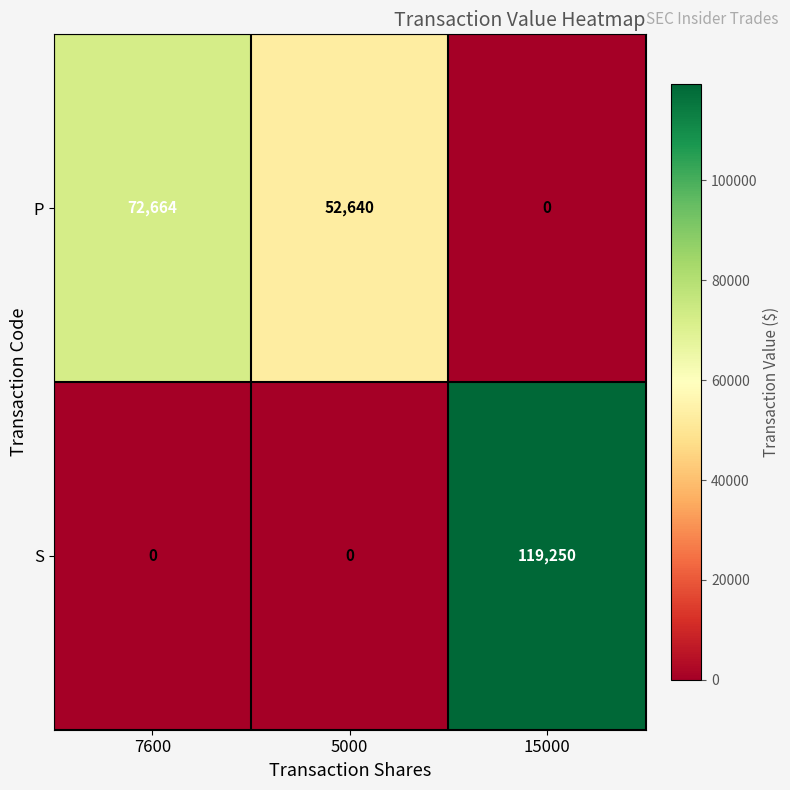

List the series in order of their peak value, highest first.

S, P